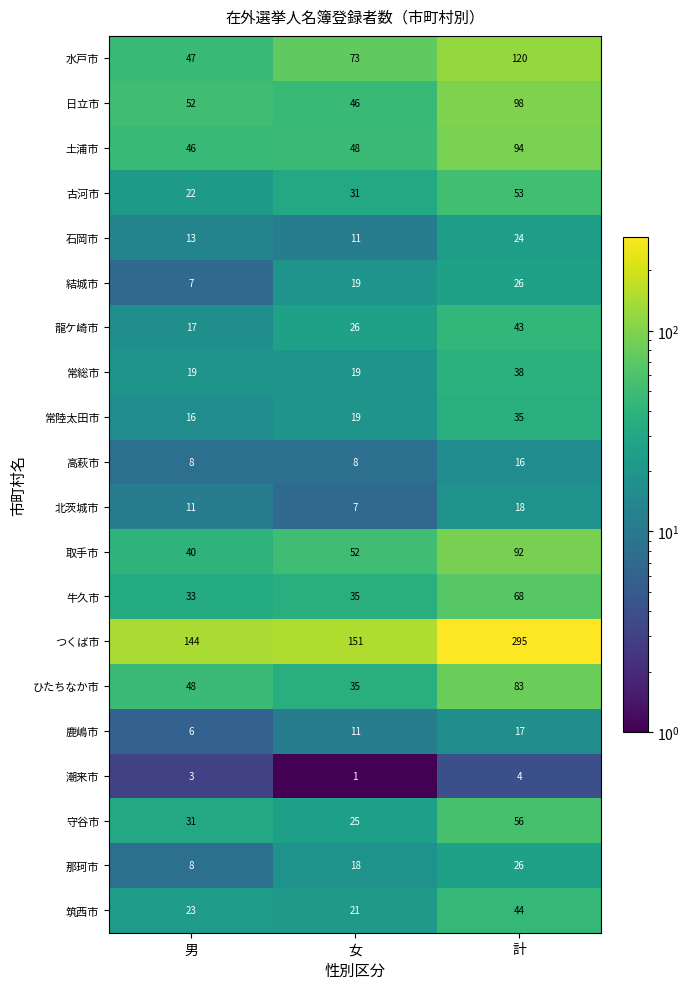

What is the approximate value of 守谷市 at 女, to the nearest 5?

25